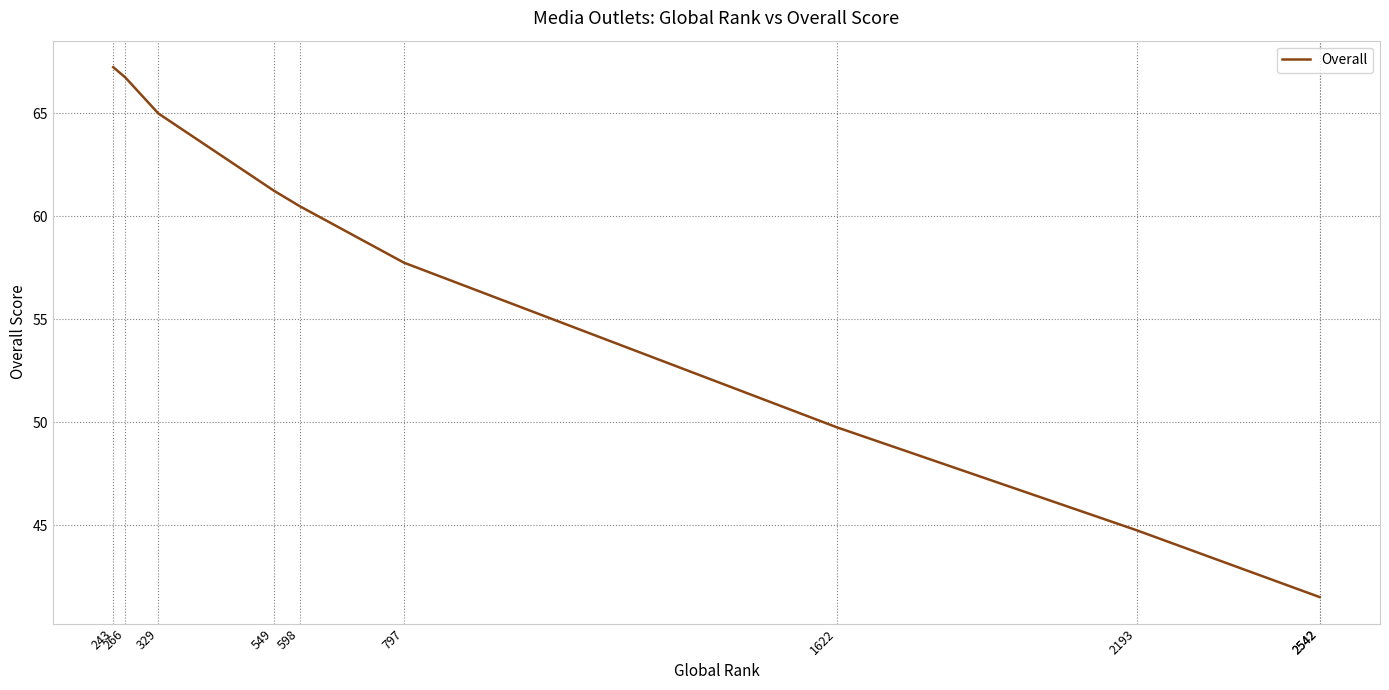

What is the ratio of the value at 549 to the value at 2193?

1.4